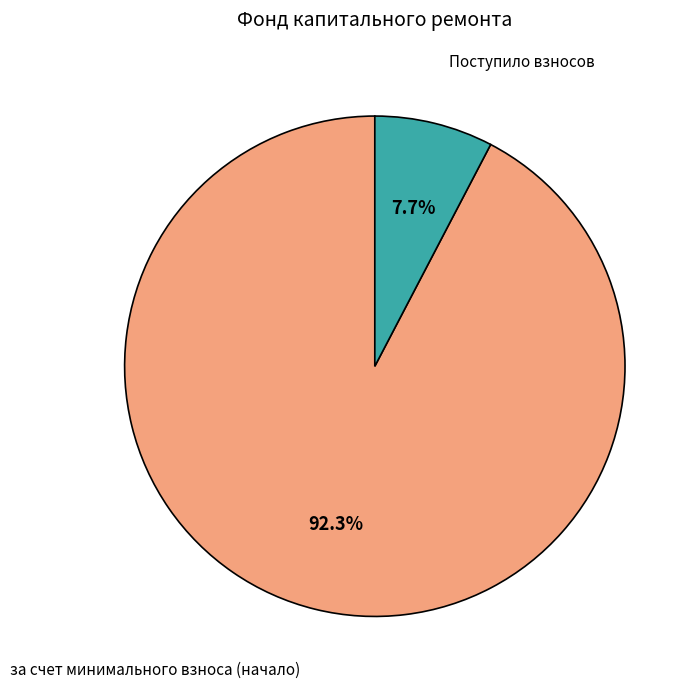

To the nearest percent, what is the average slice percentage?

50%